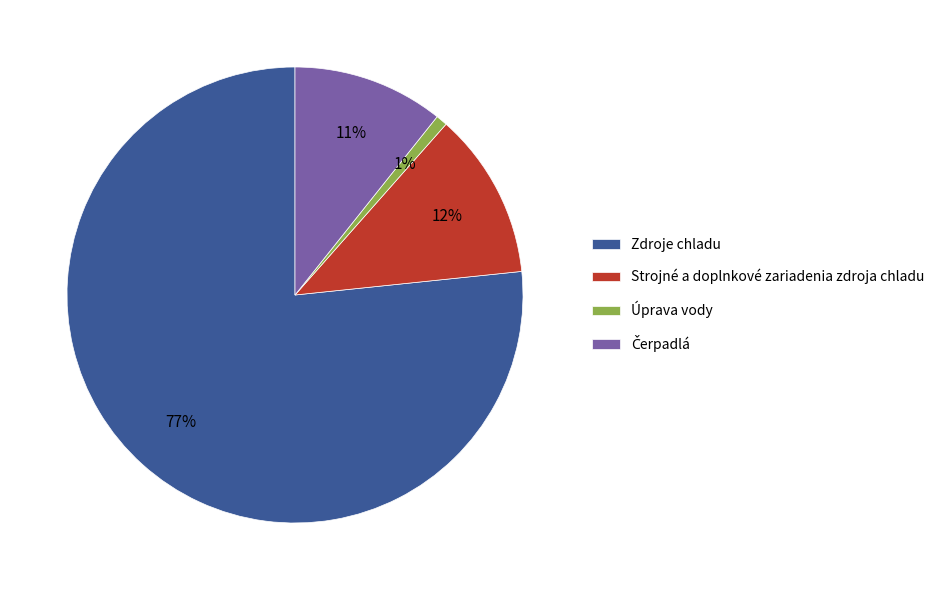

Is there a majority slice in this chart?

Yes